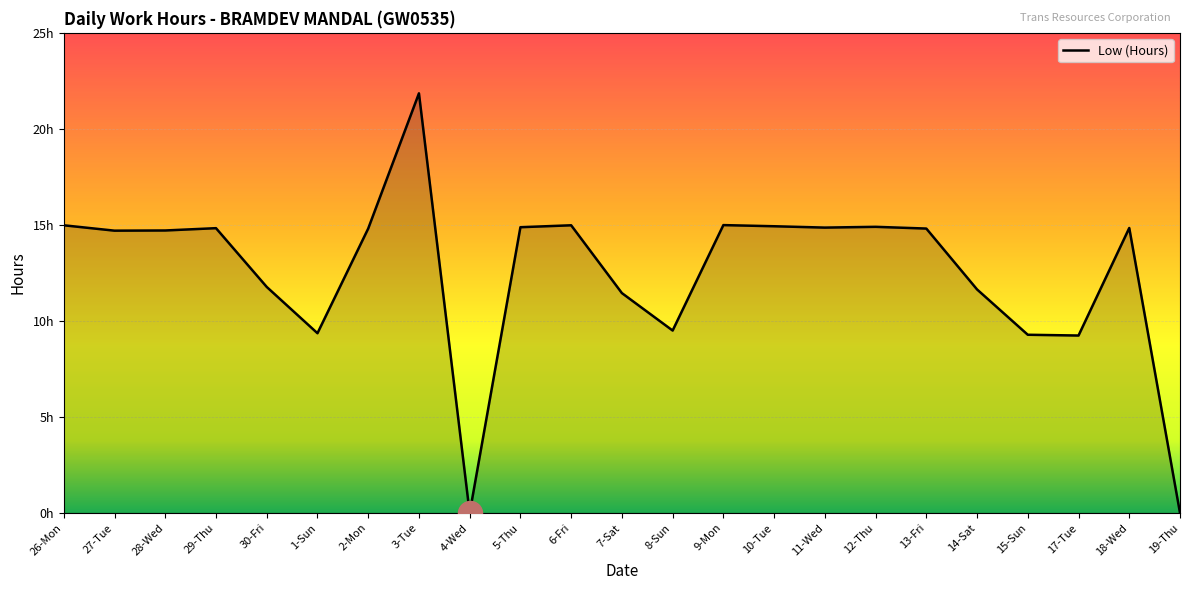

Between 12-Thu and 26-Mon, which is larger?

26-Mon